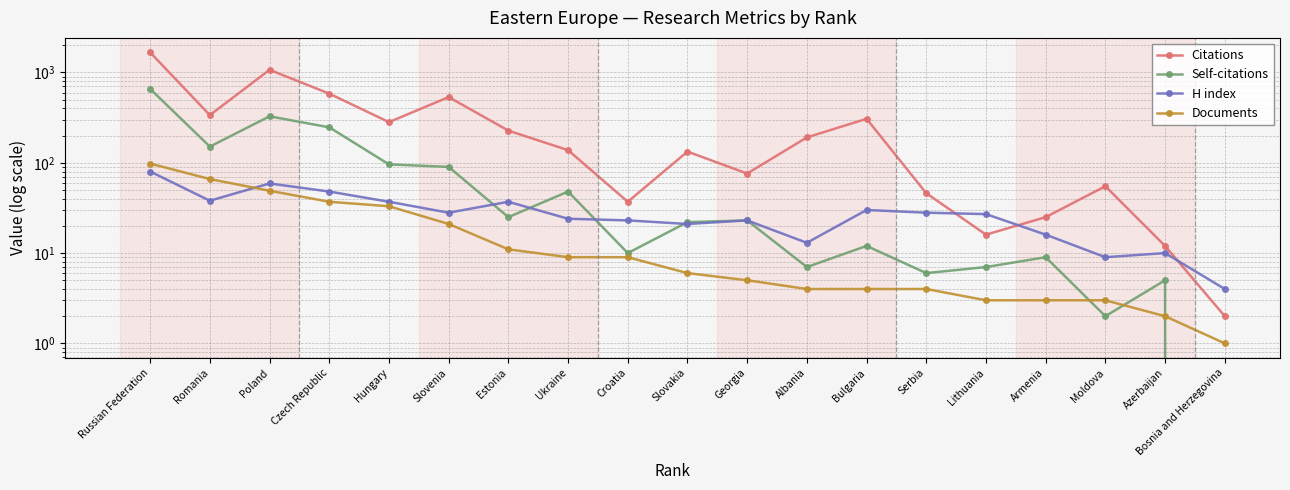

True or false: H index has a value of 23 at Croatia.

True